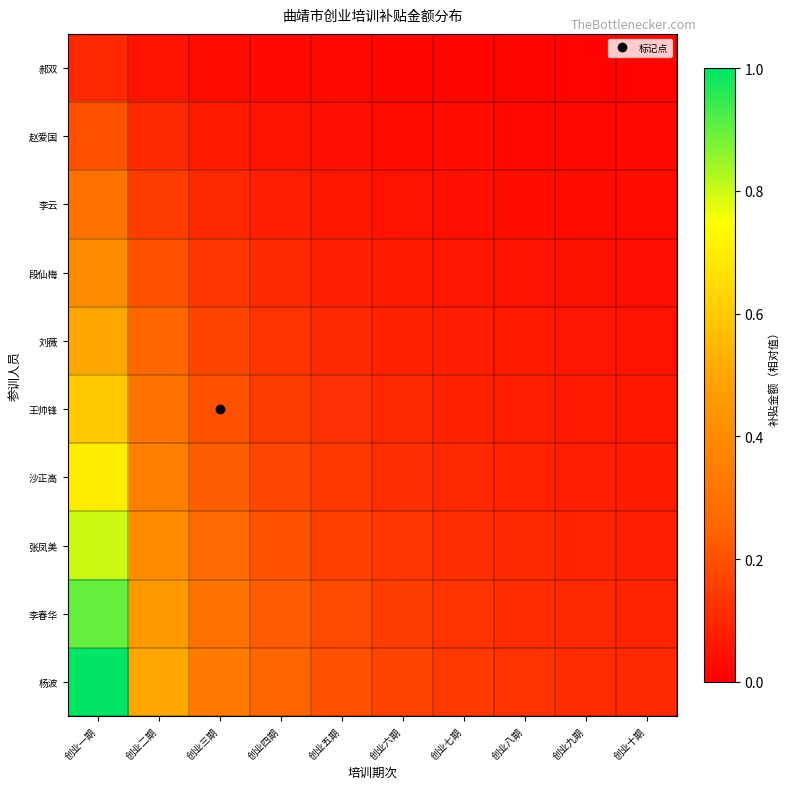

Which has a higher value, 创业四期 or 创业七期?

创业四期